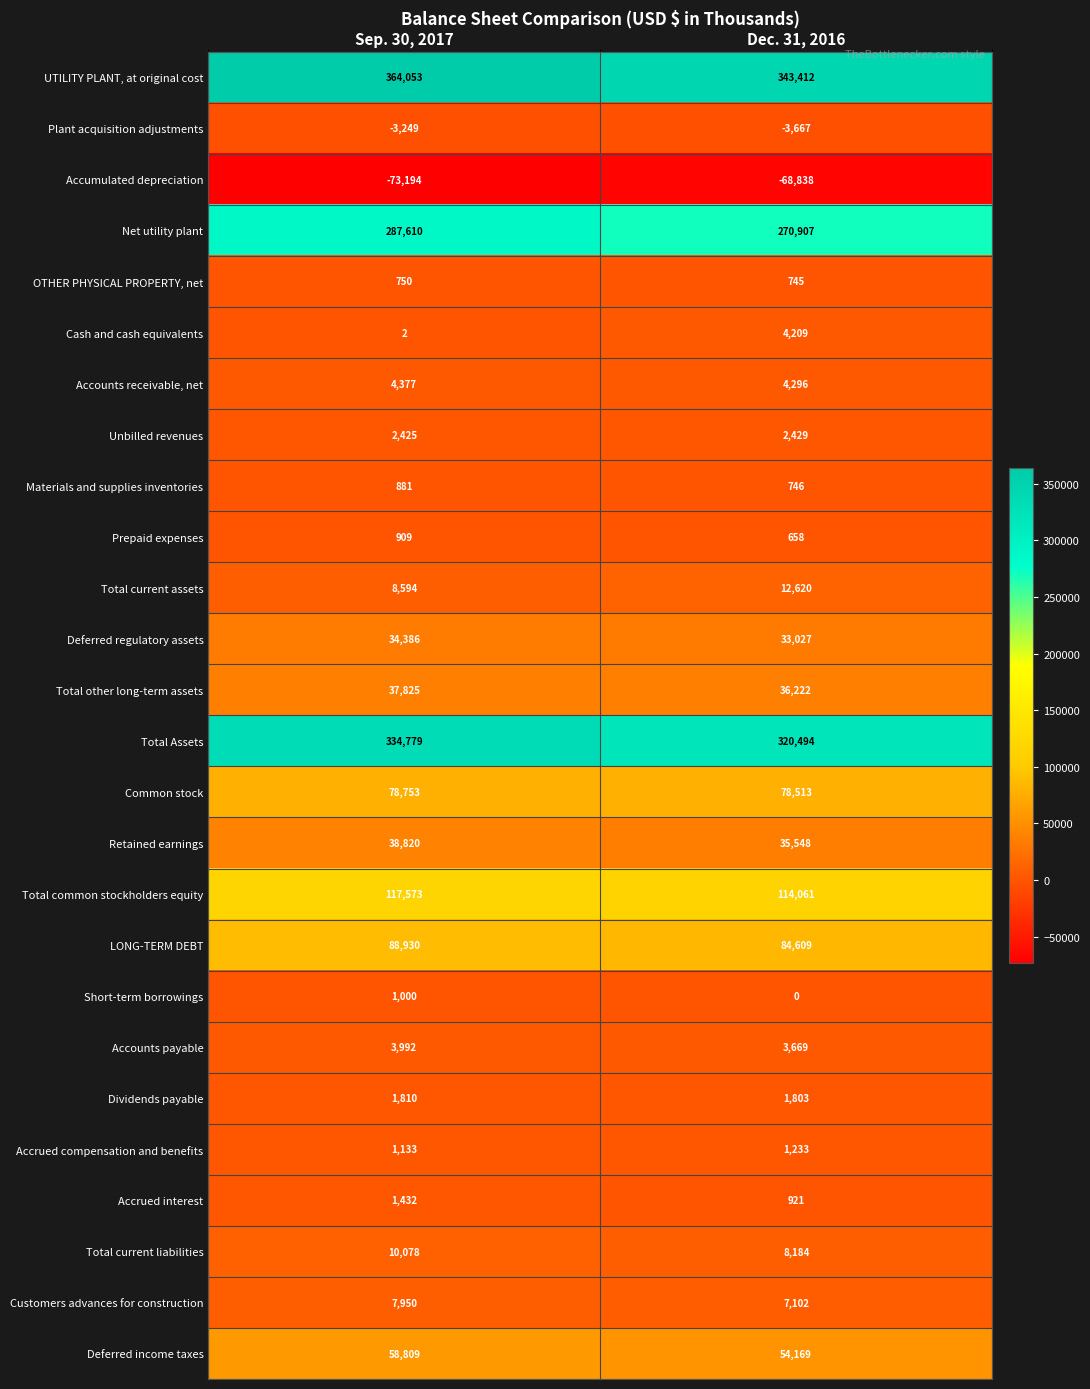

Rank the categories by Deferred regulatory assets value from lowest to highest.

Dec. 31, 2016, Sep. 30, 2017